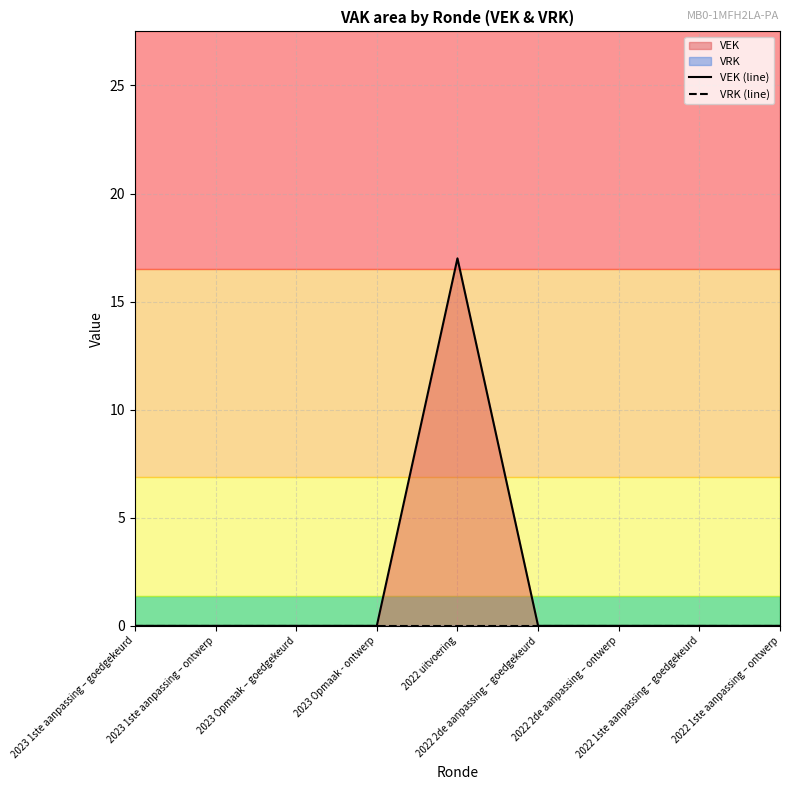

In VEK (line), how many points are higher than both neighbors (excluding endpoints)?

1